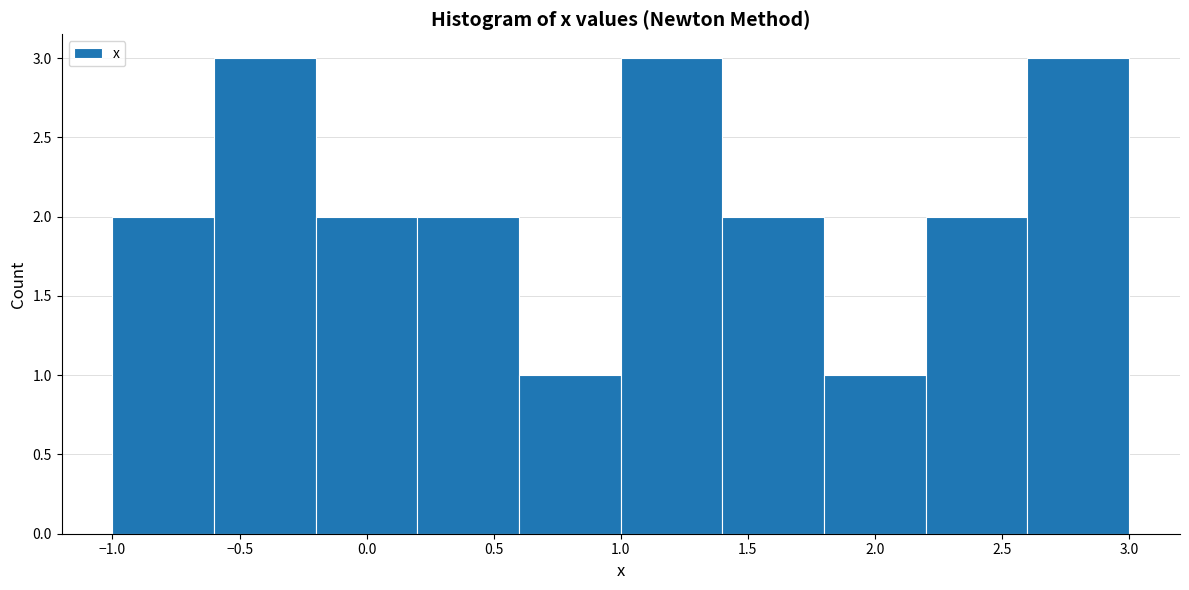

What is the height of the bar covering -0.2 to 0.2 on the x-axis? The values are not printed on the chart, so give them approximately, as read against the axis.

2